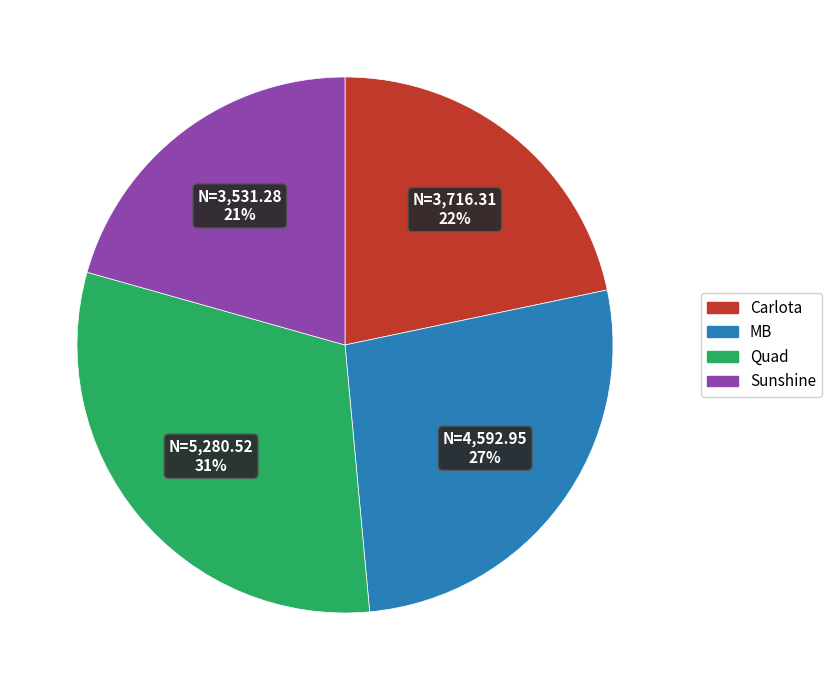

The Sunshine slice represents 13% of the pie. True or false?

False